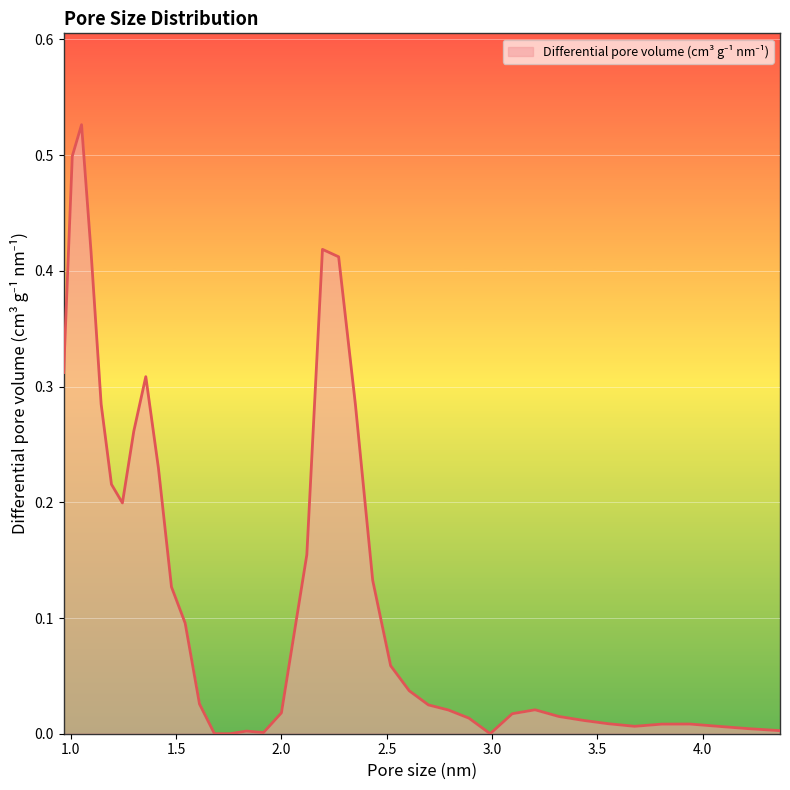

What is the label of the 12th point from the left?

1.543